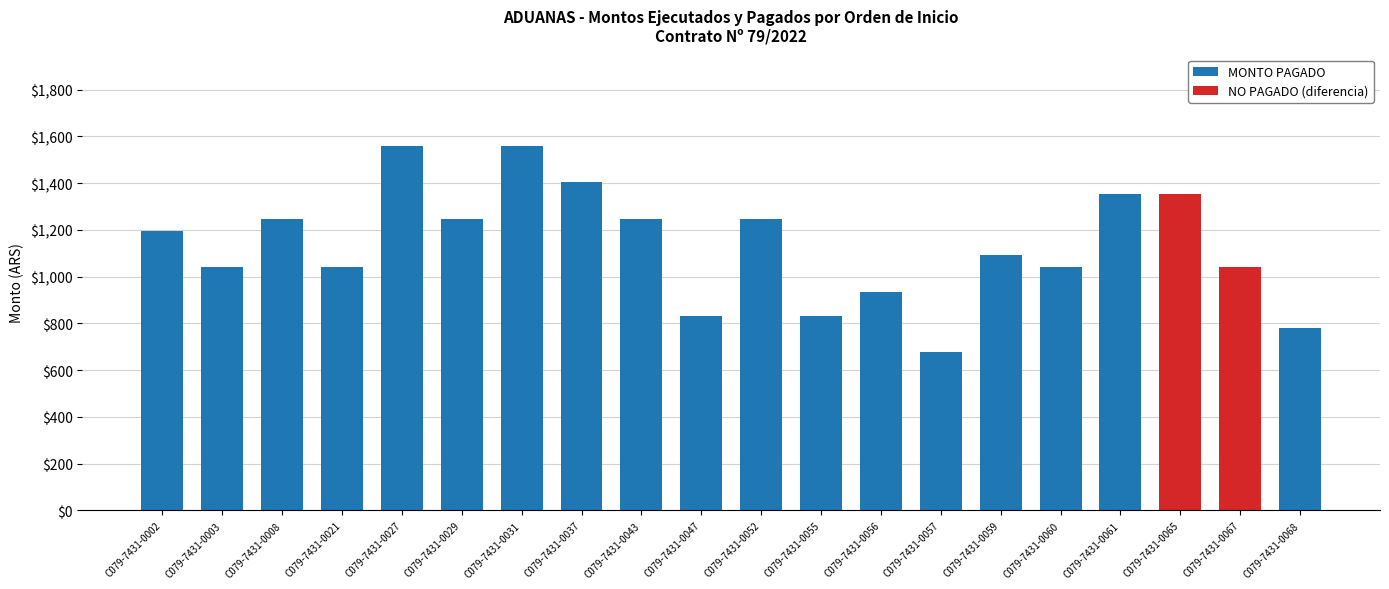

What is the total value across all series at C079-7431-0055?

832